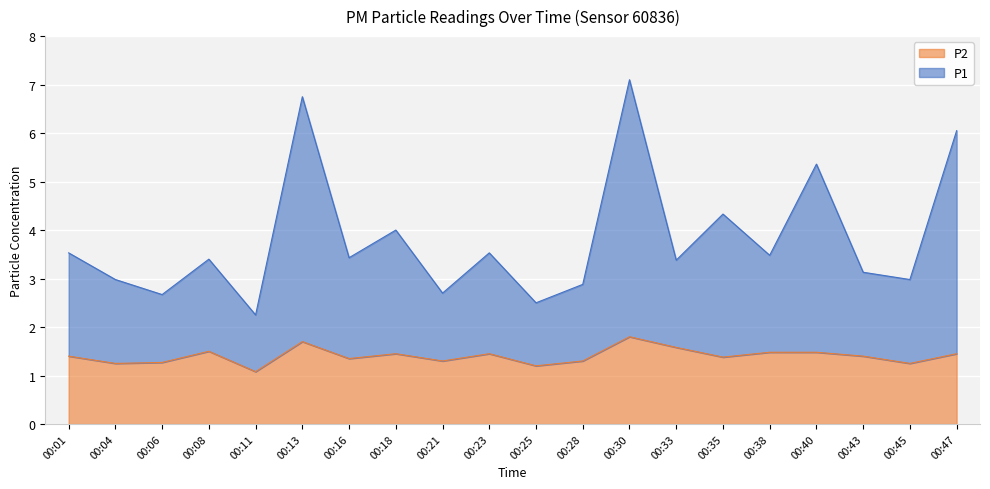

What is the minimum value shown in the chart?

1.1